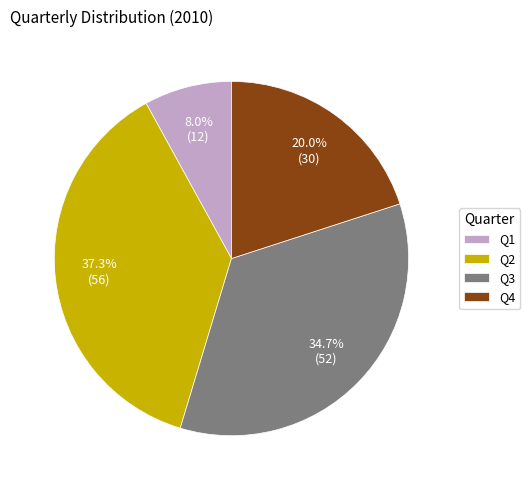

Is it true that Q1 is 8% of the pie?

True